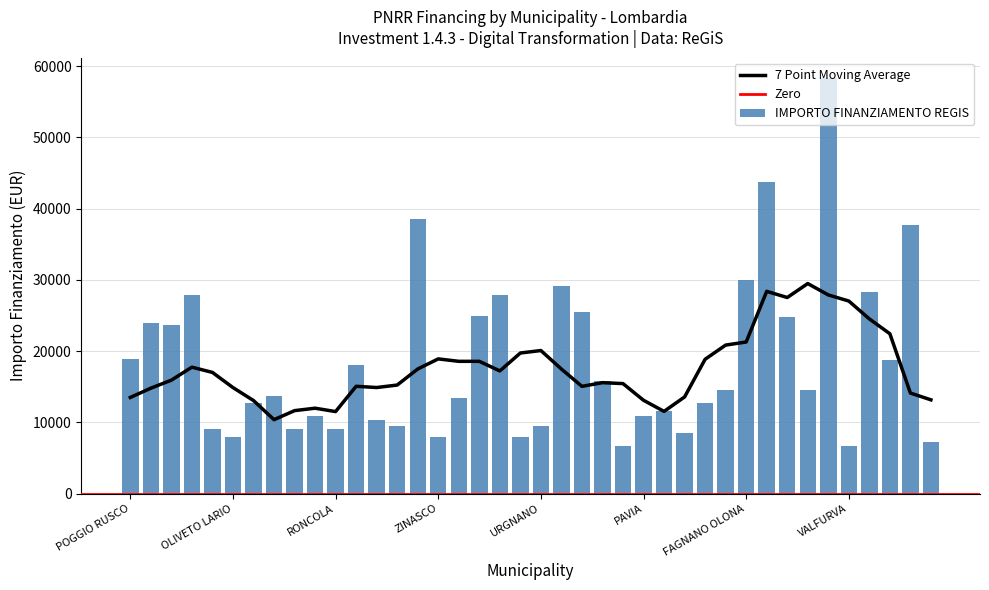

At which label is the value closest to 32474?

FAGNANO OLONA